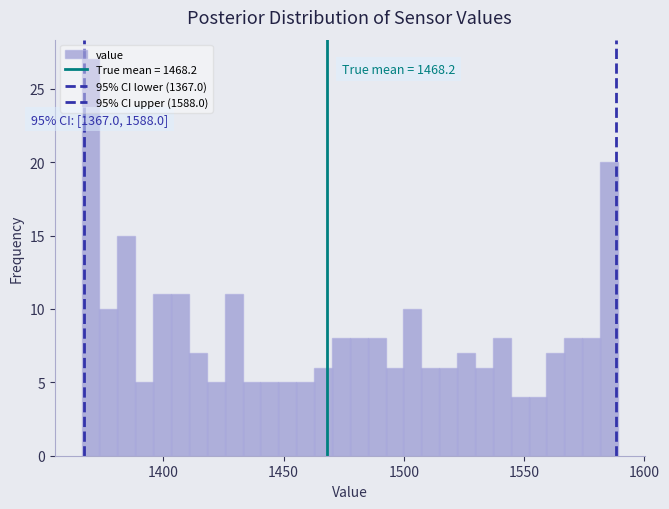

Around what value on the x-axis is the tallest bar? Give the approximate position of its centre, as read against the axis.

1370